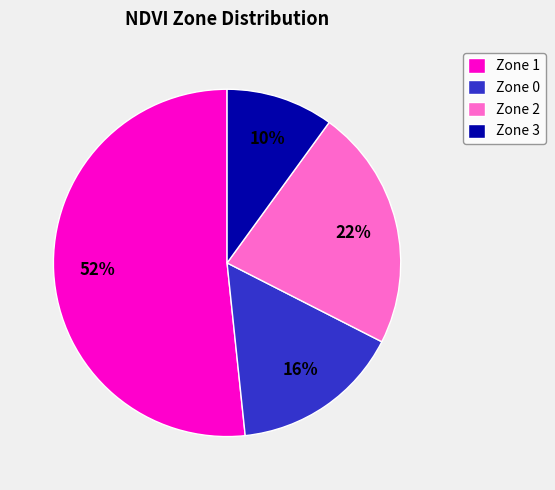

What is the largest slice in the pie chart?

Zone 1